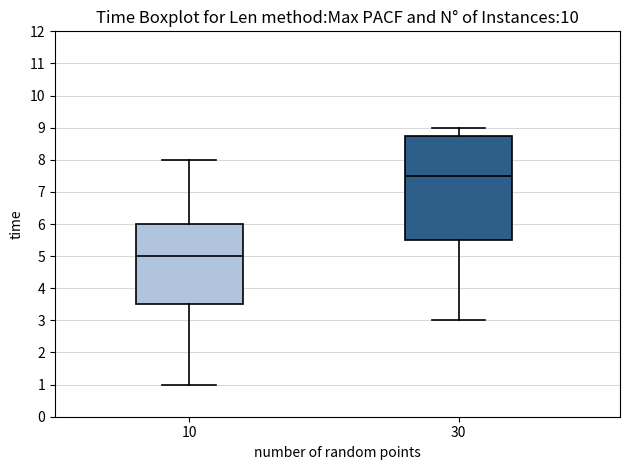

Comparing the boxes themselves (not the whiskers), which one is the tallest?

30